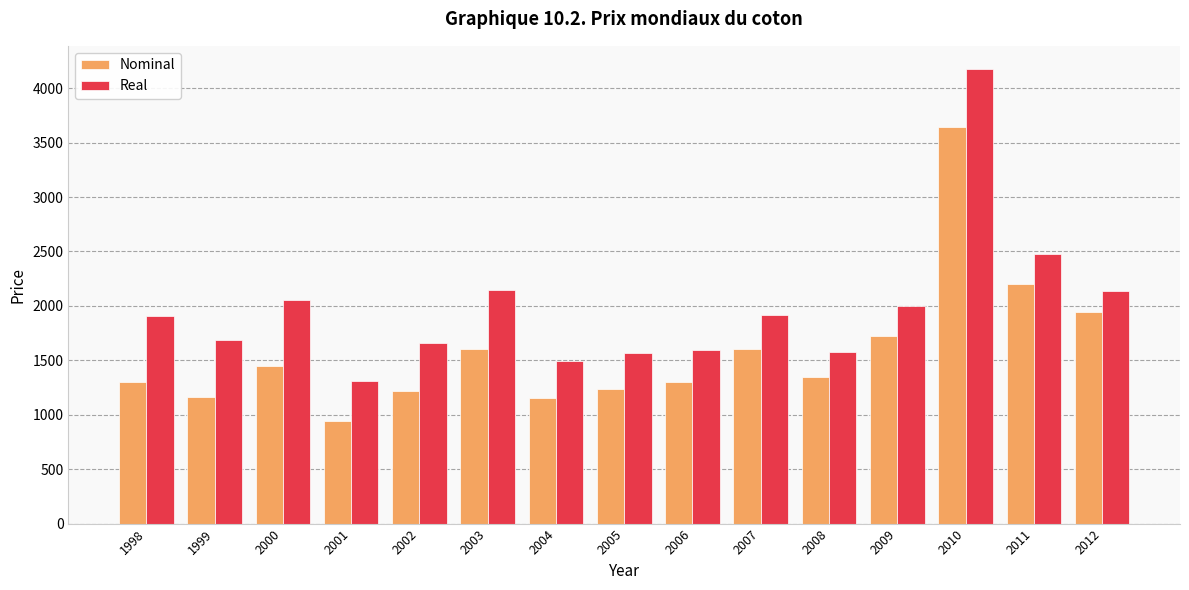

What are all the series names shown in the legend?

Nominal, Real